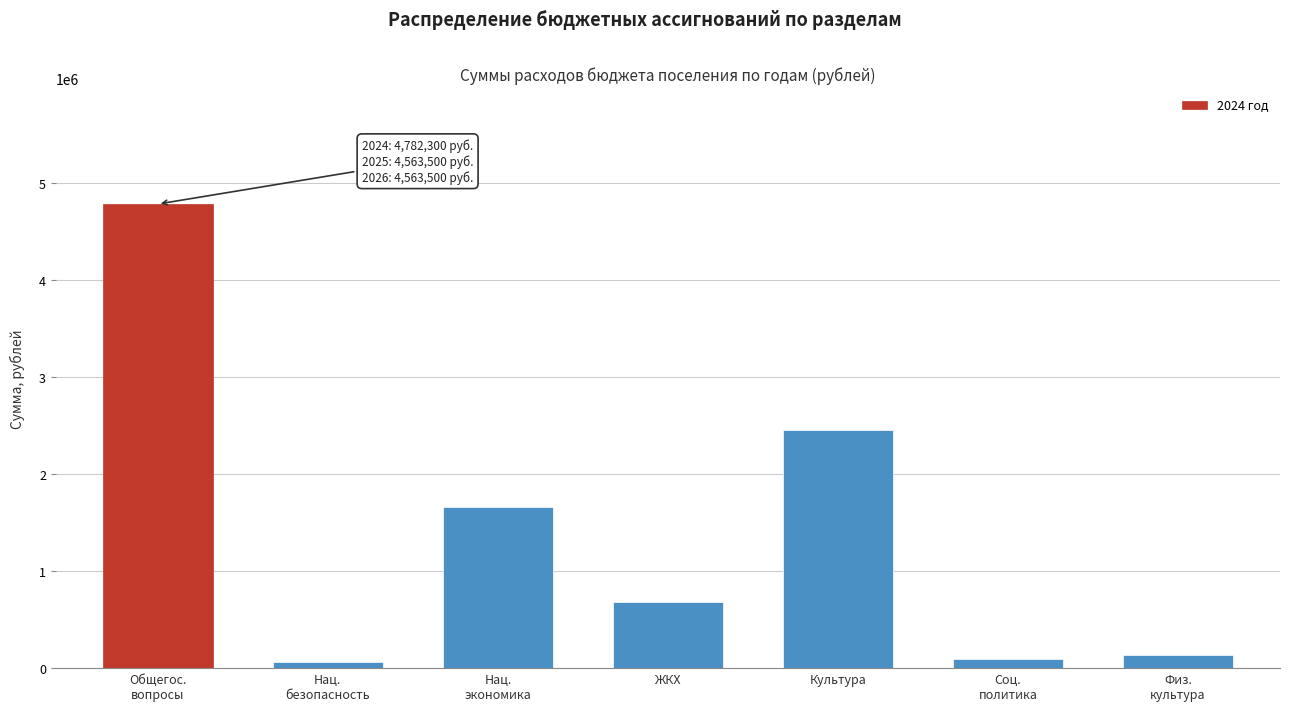

Reading left to right, transcribe all the data shown in this chart.

4782300.0	65000.0	1660600.0	680962.3	2458020.0	91000.0	136500.0